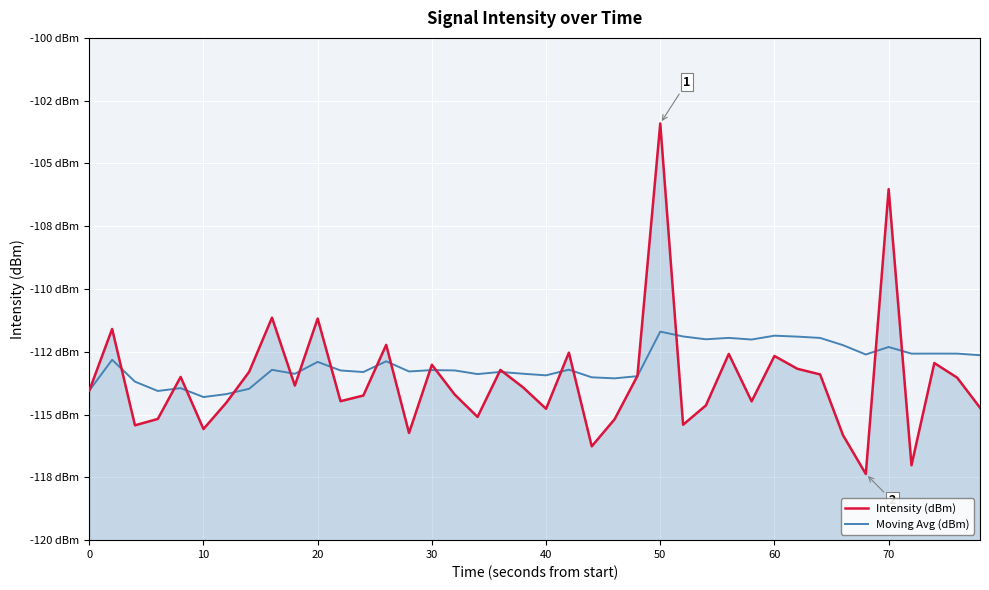

How many interior local valleys does the Intensity (dBm) series have?

12